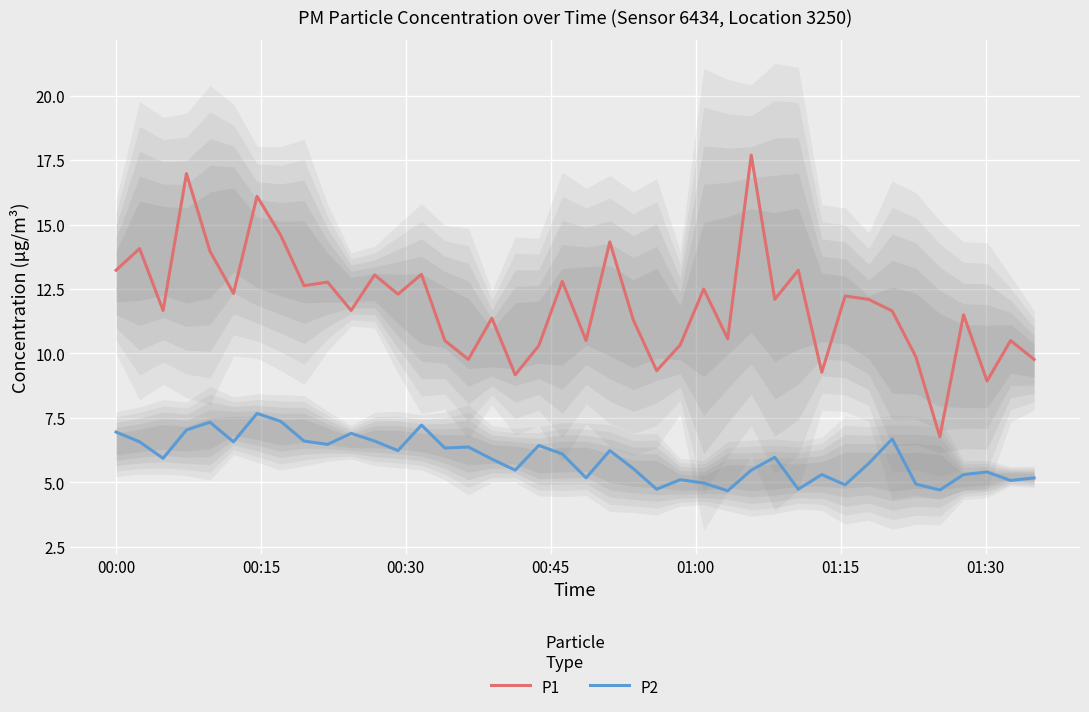

True or false: P1 and P2 intersect in this chart.

False